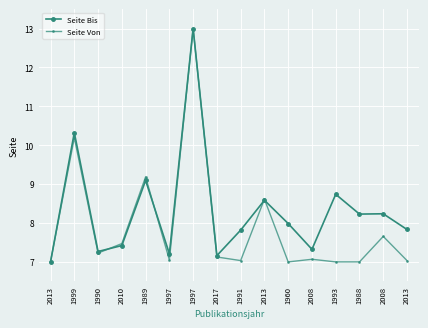

What is the sum of the Seite Bis values at 1991 and 2013?

16.4